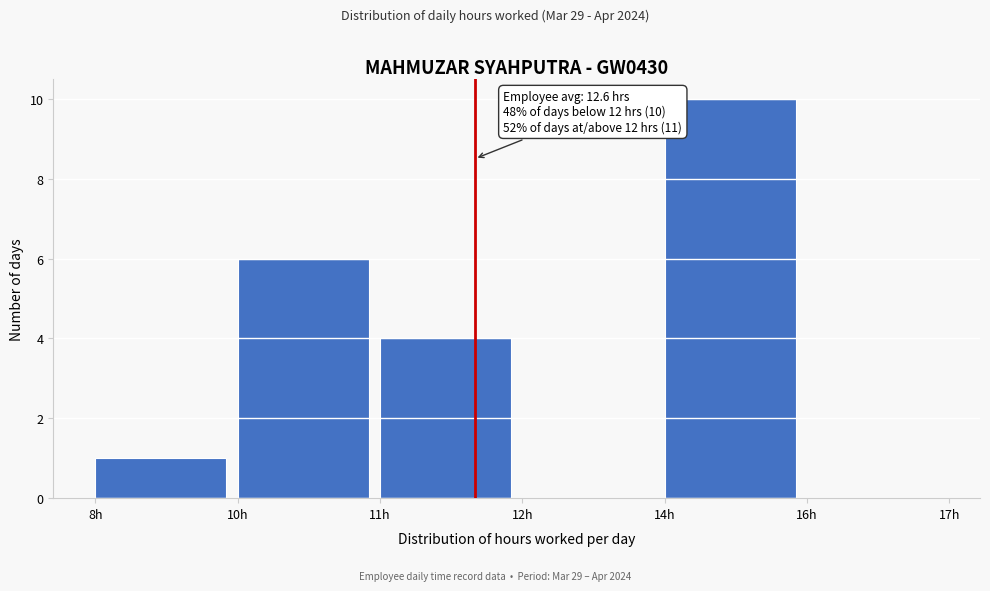

Reading left to right, list all the values displayed in this chart.

8h=1	10h=6	11h=4	12h=0	14h=10	16h=0